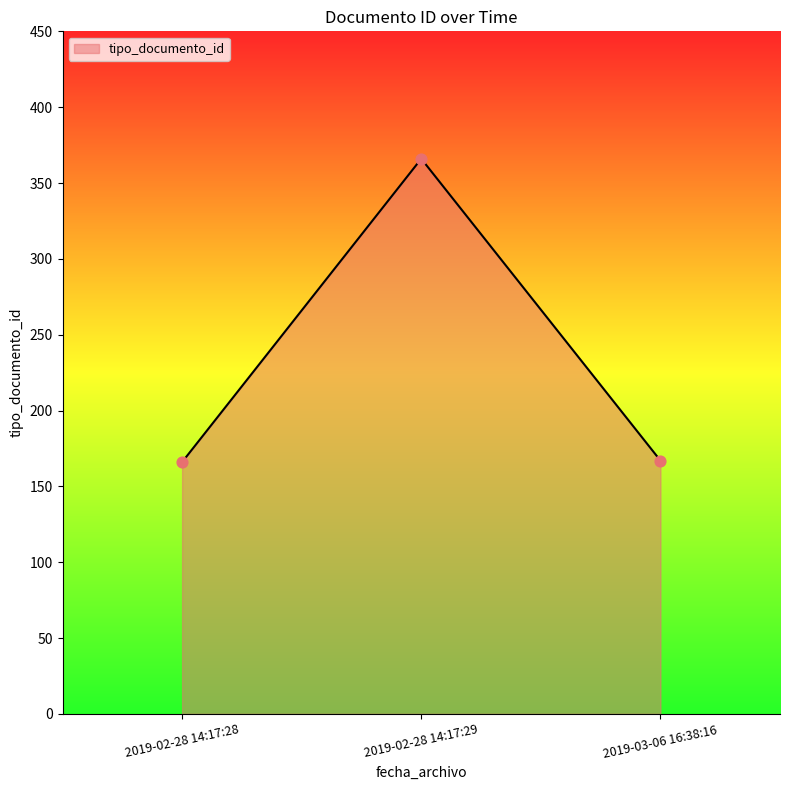

Approximately how many times larger is the value at 2019-02-28 14:17:28 compared to 2019-03-06 16:38:16?

1.0